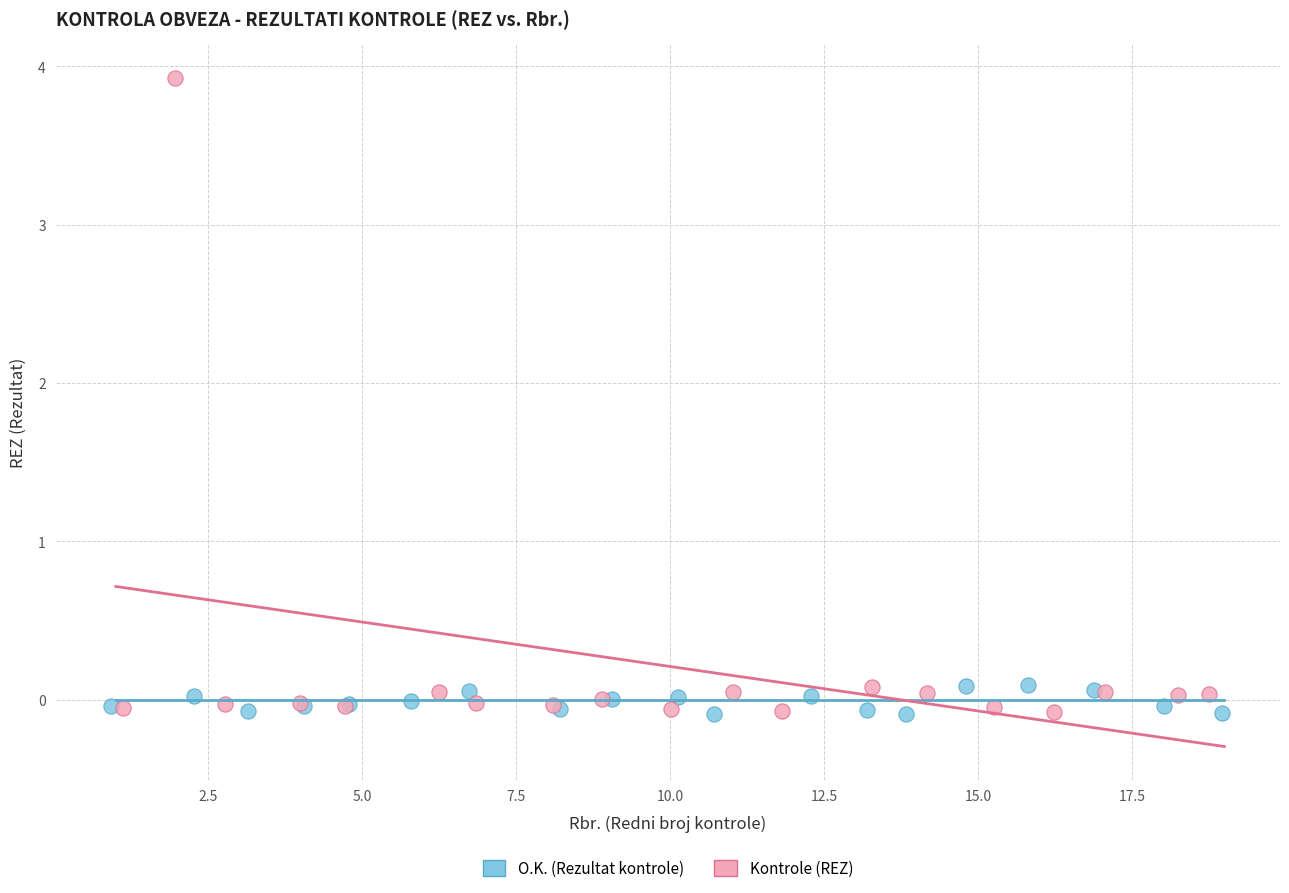

Which series contains the highest Y value?

Kontrole (REZ)